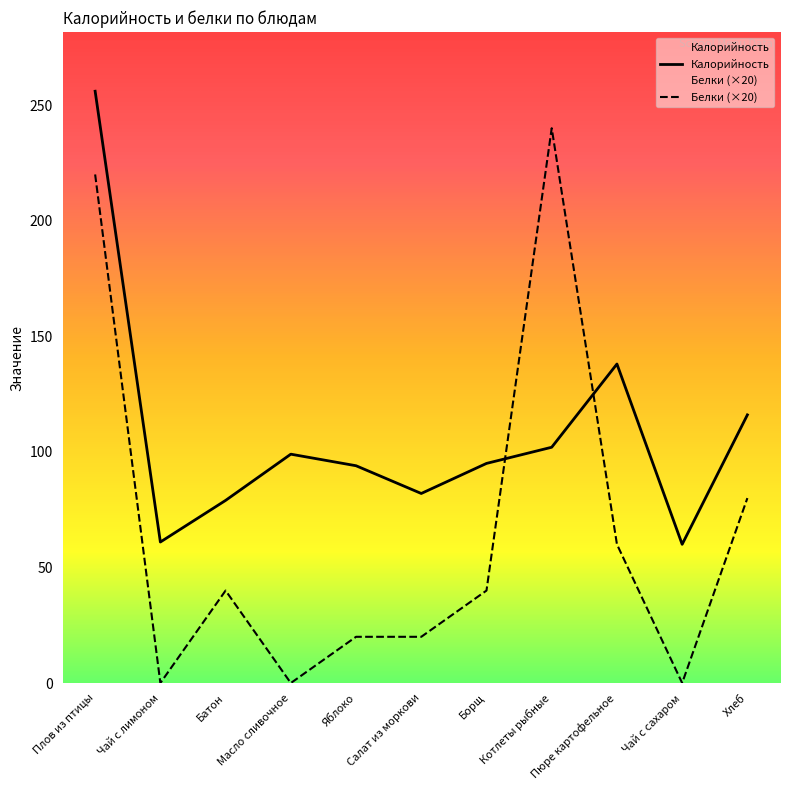

True or false: Калорийность has more than 1 interior local peaks.

True